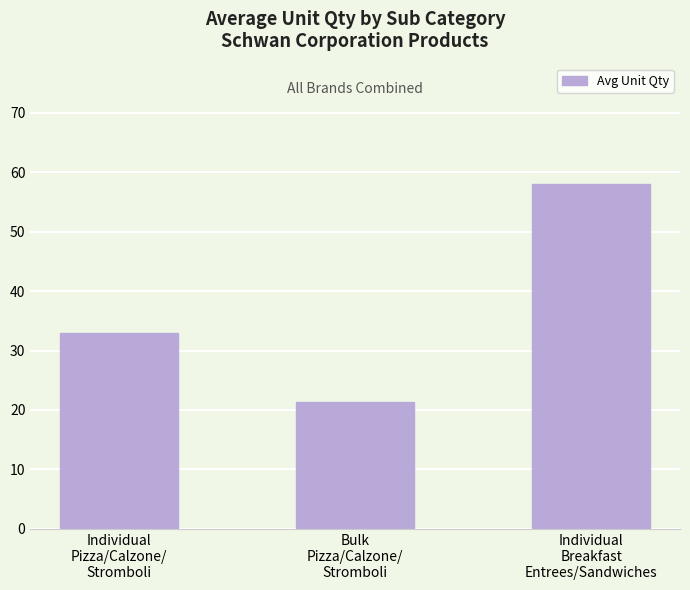

Reading right to left, transcribe all the data shown in this chart.

Individual
Breakfast
Entrees/Sandwiches=58.0	Bulk
Pizza/Calzone/
Stromboli=21.4	Individual
Pizza/Calzone/
Stromboli=33.0